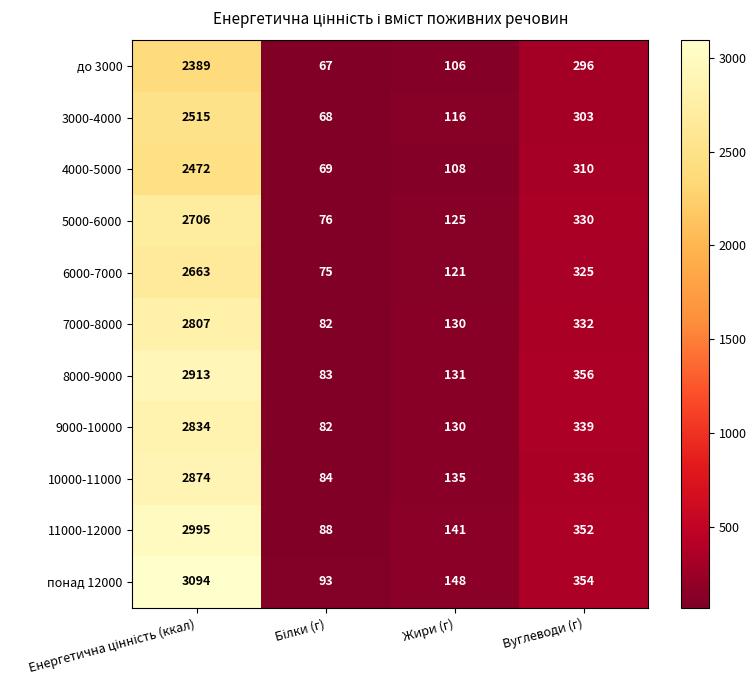

Which series has the largest total across all categories?

понад 12000